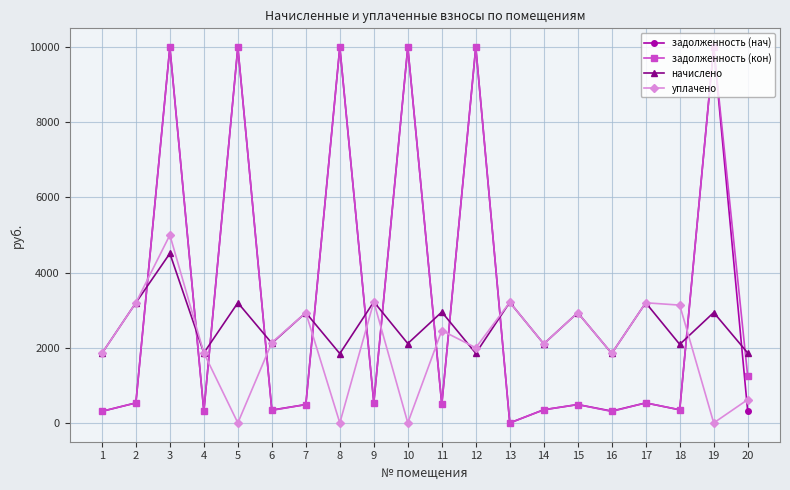

Does the chart display data point markers on the line(s)?

Yes